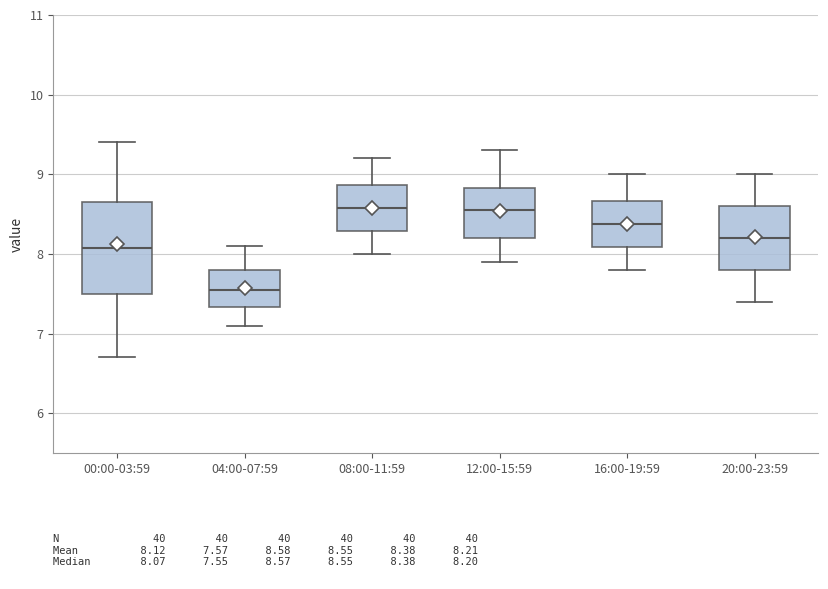

Comparing the boxes themselves (not the whiskers), which one is the tallest?

00:00-03:59